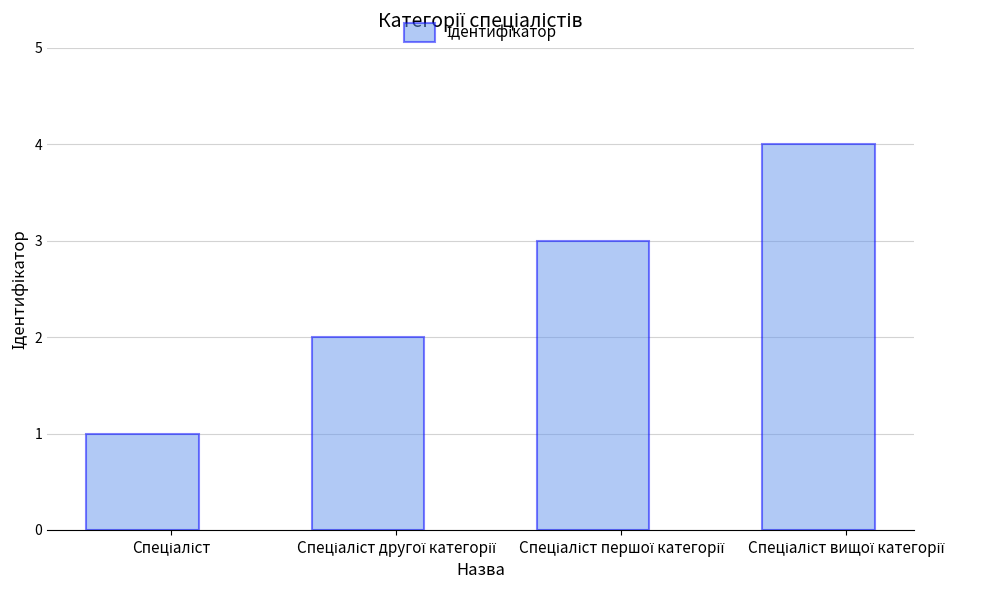

What is the difference between the maximum and minimum values?

3